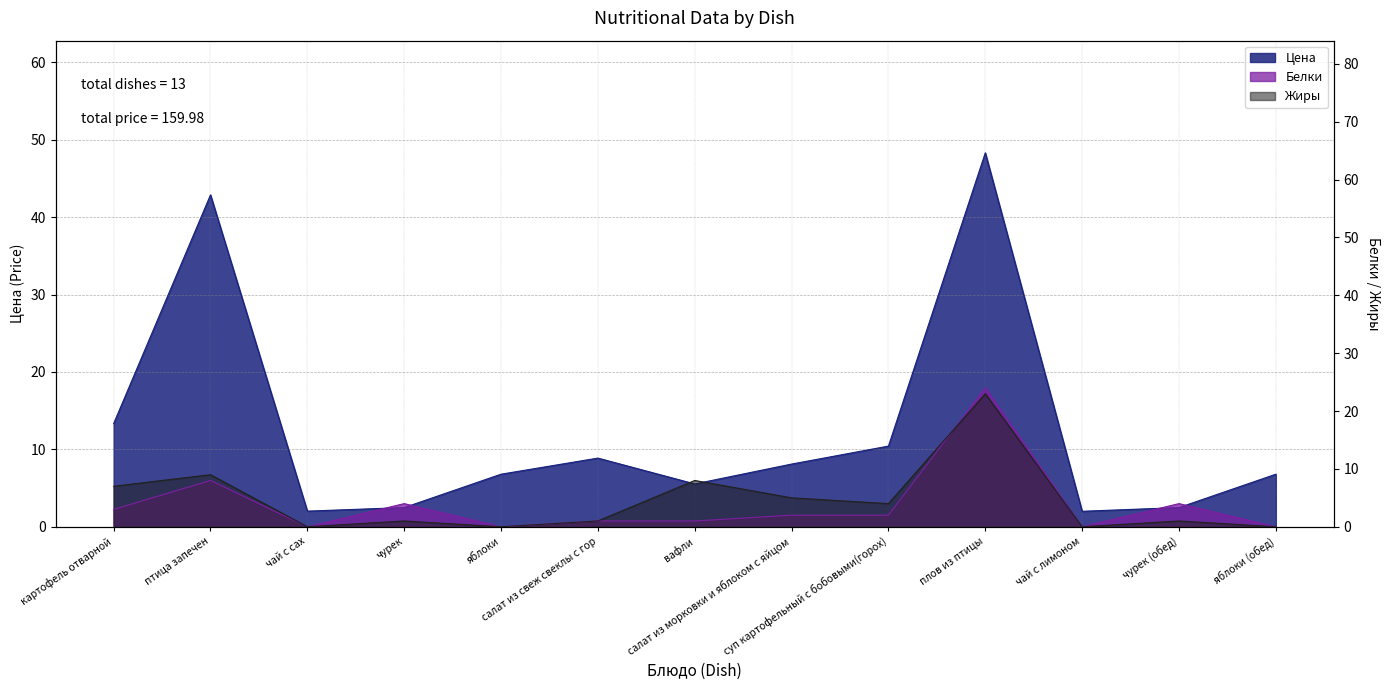

What is the value of the Белки point at the 12th from the left?

4.0